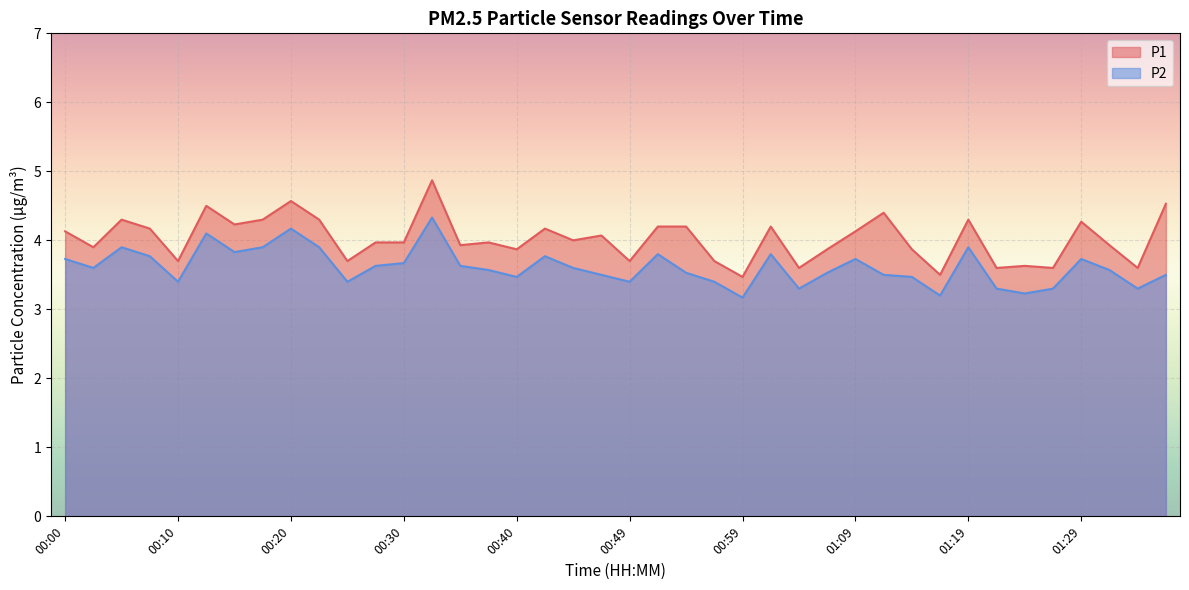

How many series are shown in this chart?

2